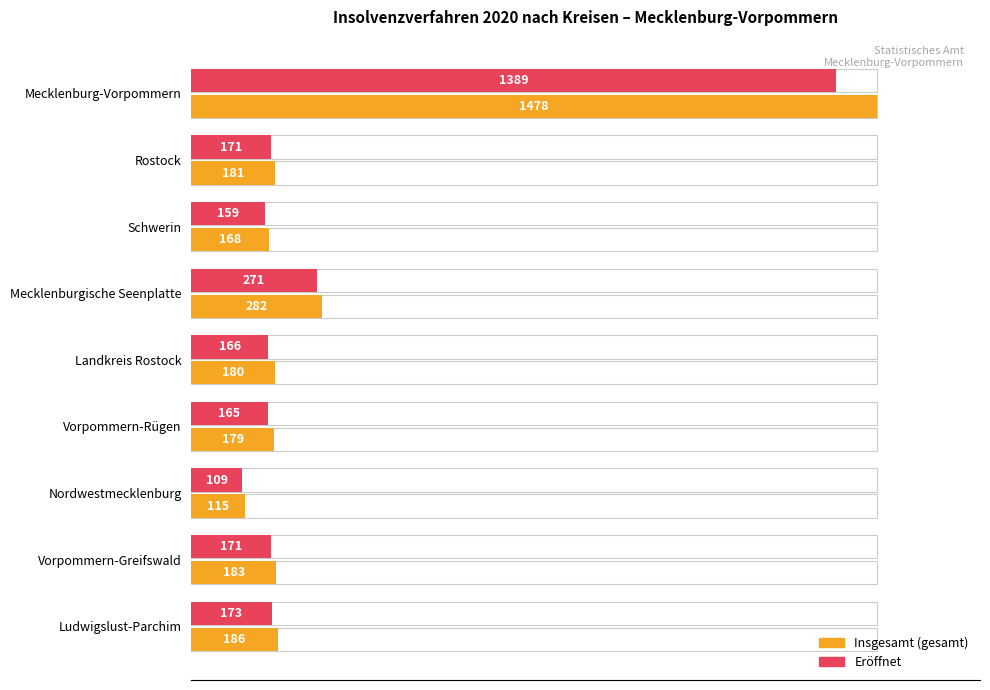

How many values in the Insgesamt (gesamt) series are below 181?

4